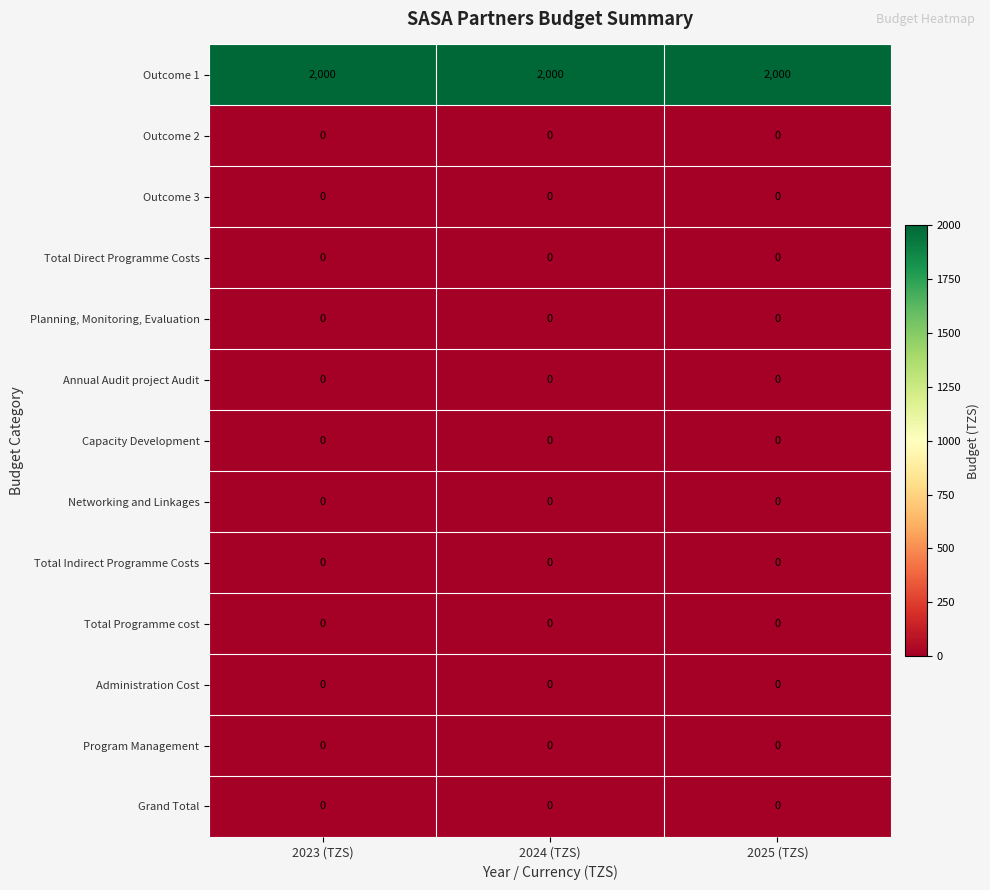

At how many categories does at least one series exceed 1690?

3